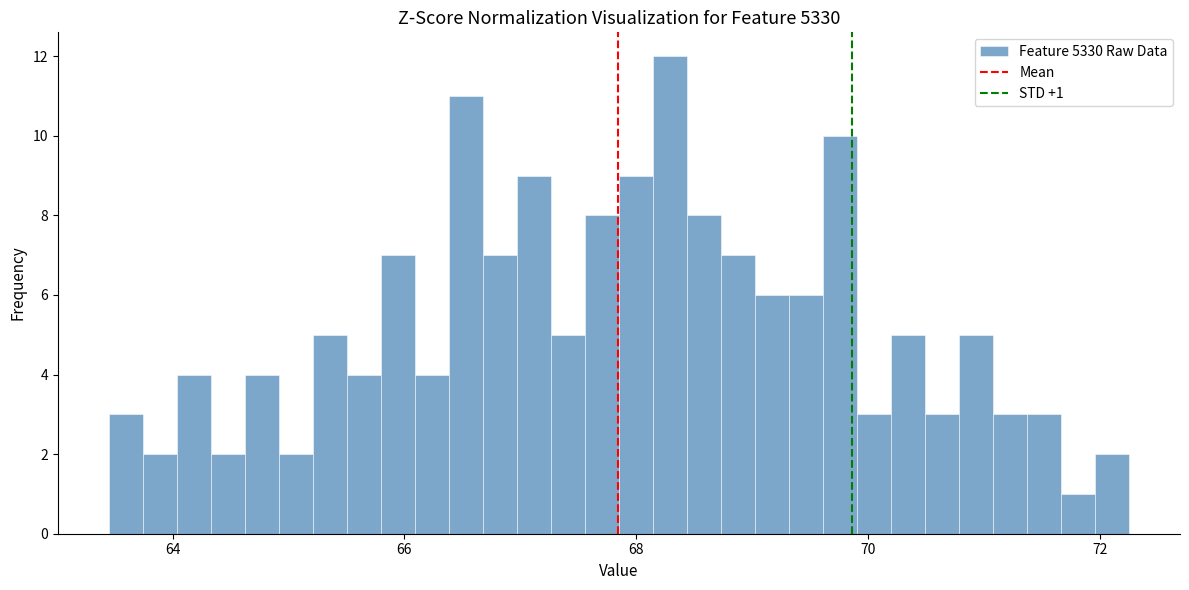

Read against the x-axis, roughly where is the centre of the tallest bar?

68.2